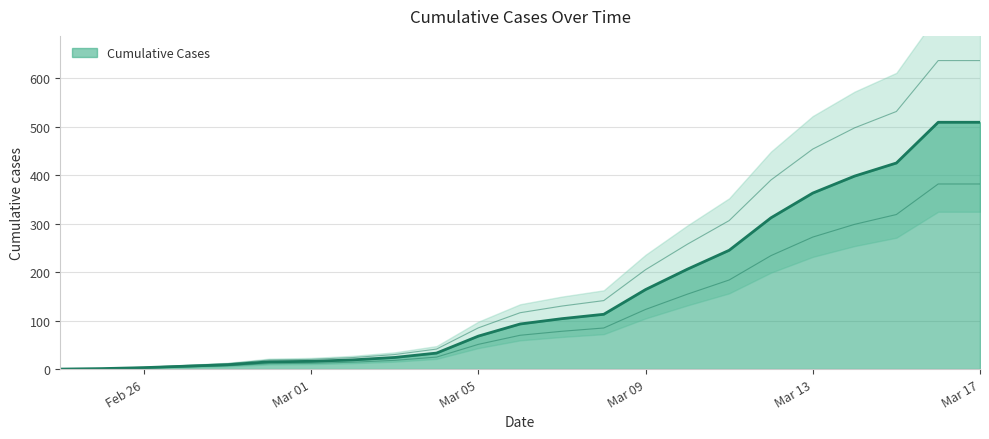

What is the value of the 15th point from the left?

164